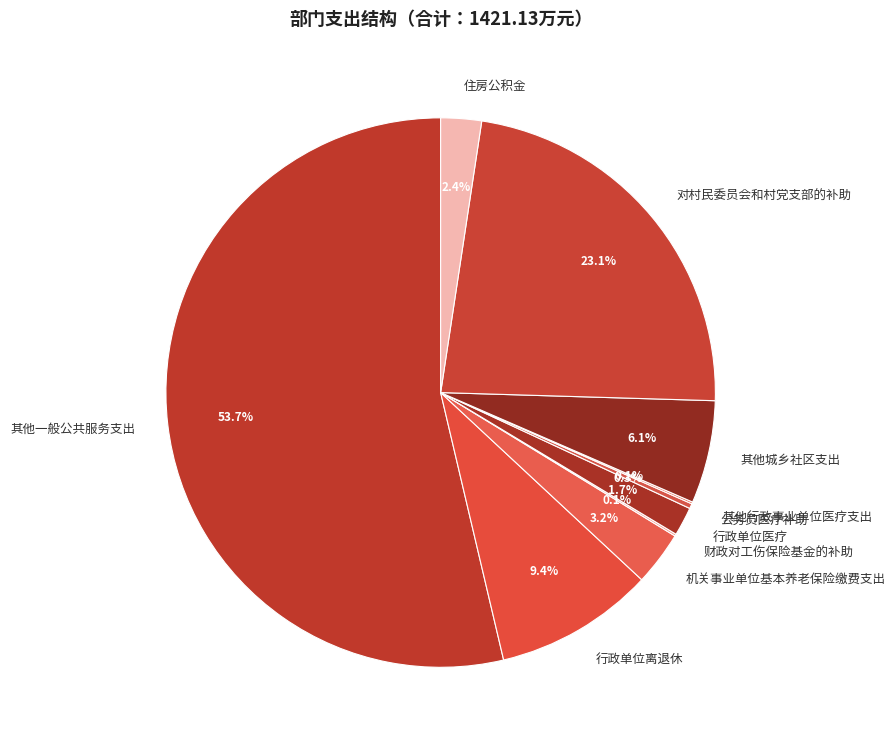

Which category has the biggest portion of the pie?

其他一般公共服务支出